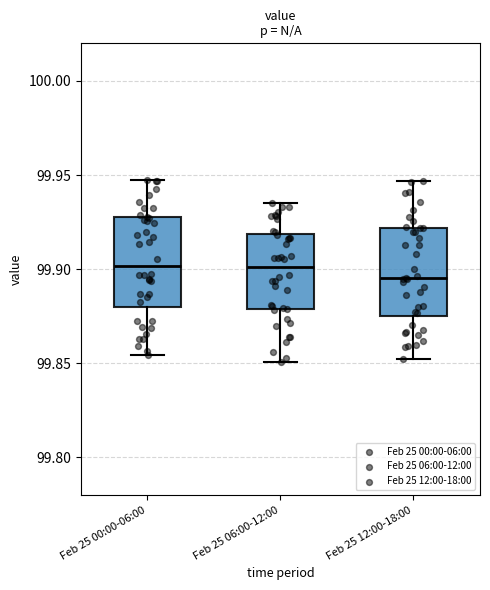

Where is the upper edge of the box for Feb 25 00:00-06:00 on the y-axis? The values are not printed on the chart, so give them approximately, as read against the axis.

99.930